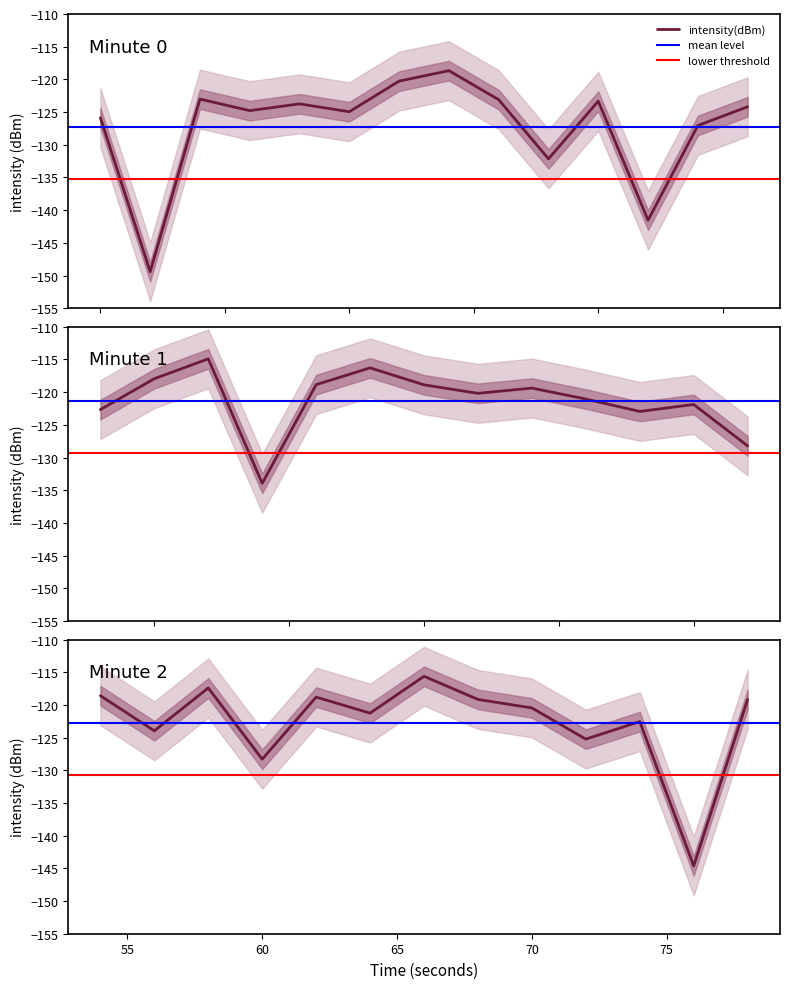

How many values exceed -122?

19